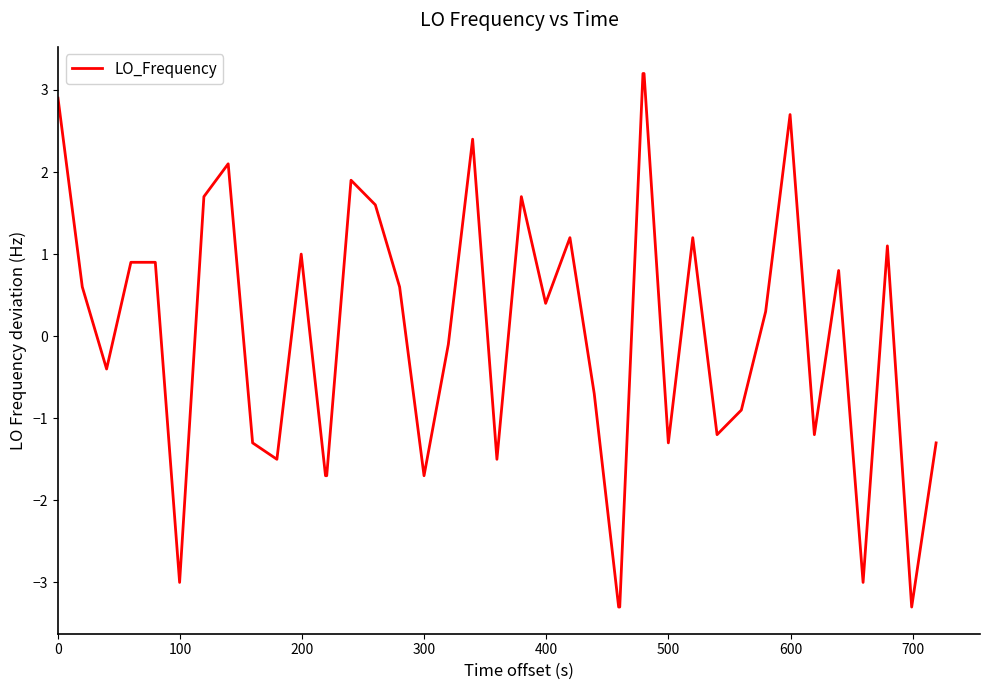

How many series are shown in this chart?

1